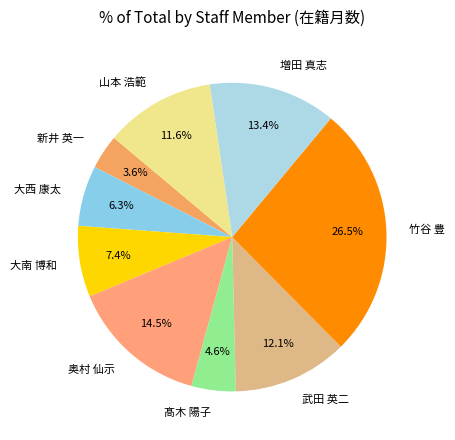

What is the ratio of the value at 武田 英二 to the value at 奥村 仙示?

0.8